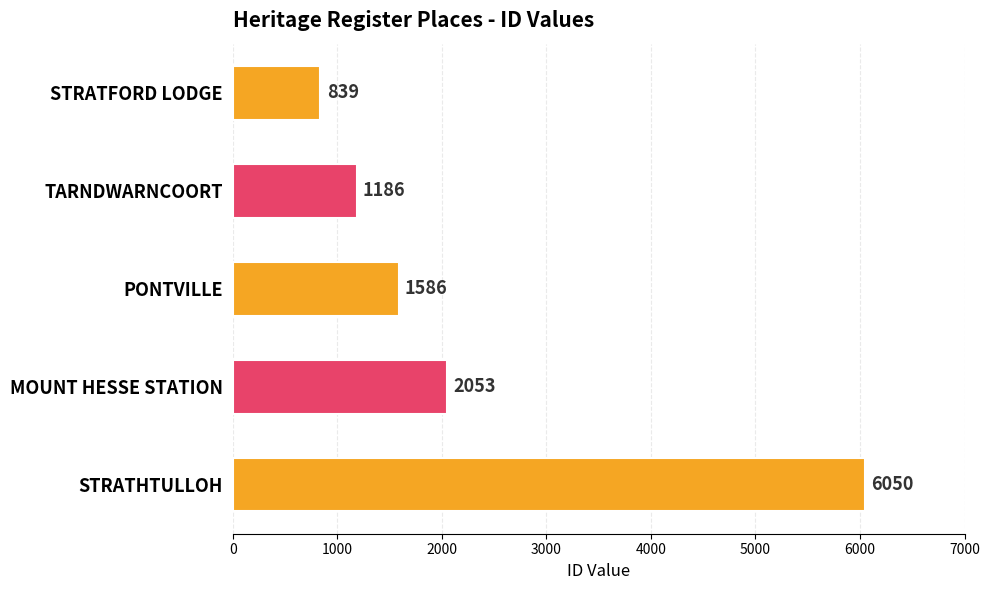

What is the difference between the maximum and minimum values?

5211